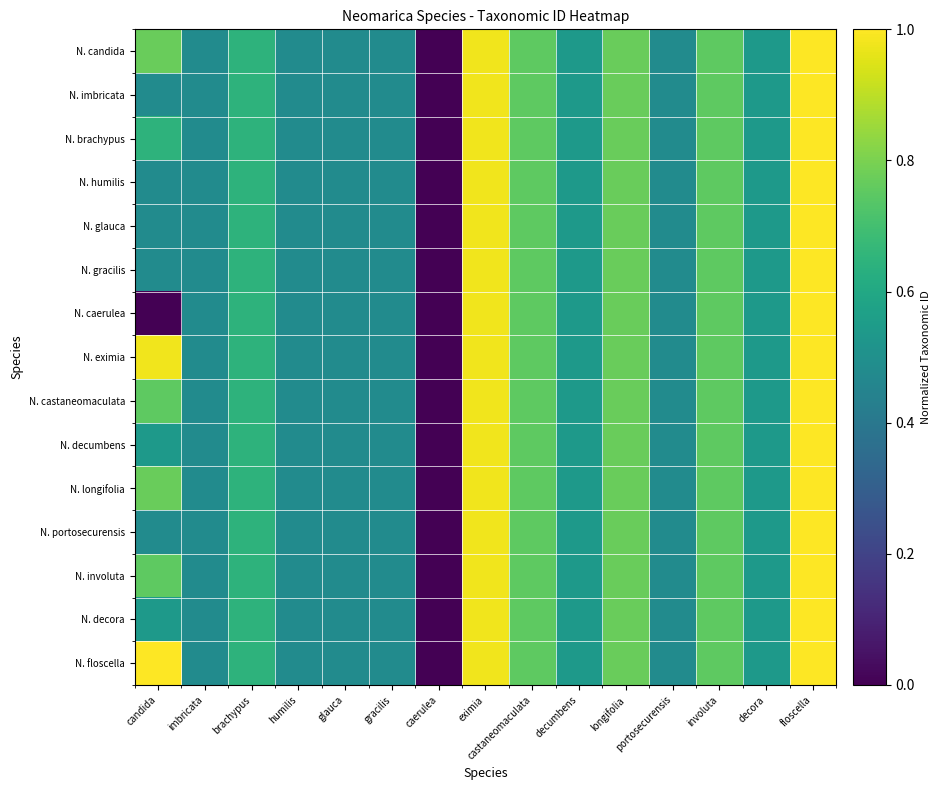

Which has a higher value, candida or imbricata?

candida